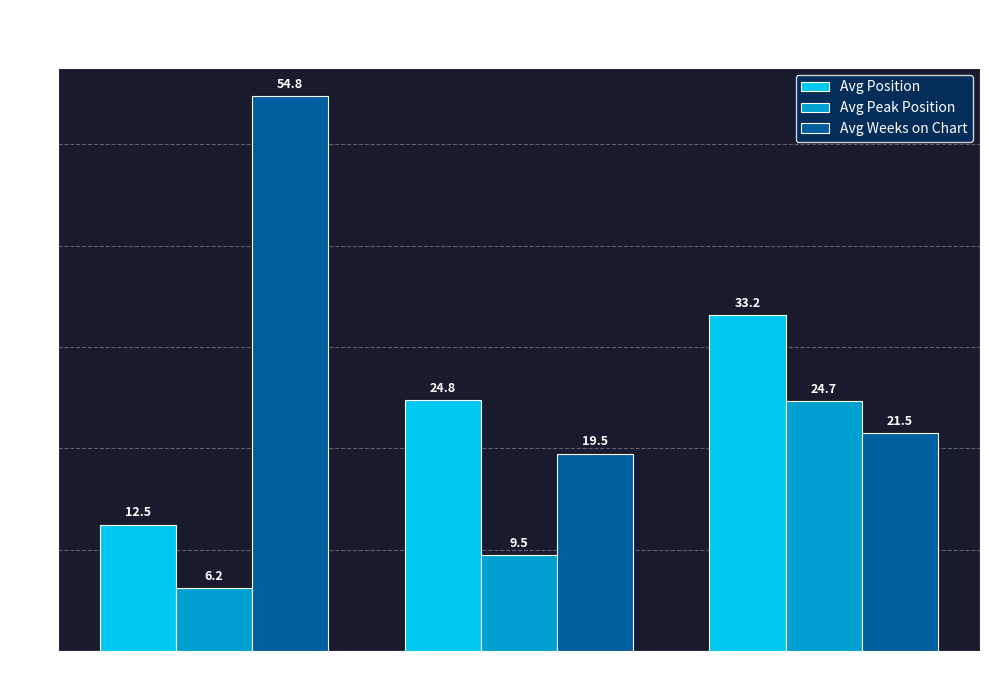

List the series in order of their overall mean, highest first.

Avg Weeks on Chart, Avg Position, Avg Peak Position